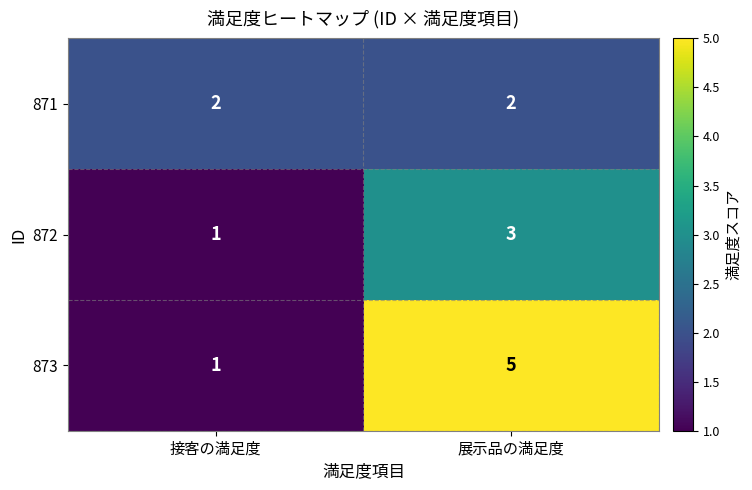

What is the total value across all series at 接客の満足度?

4